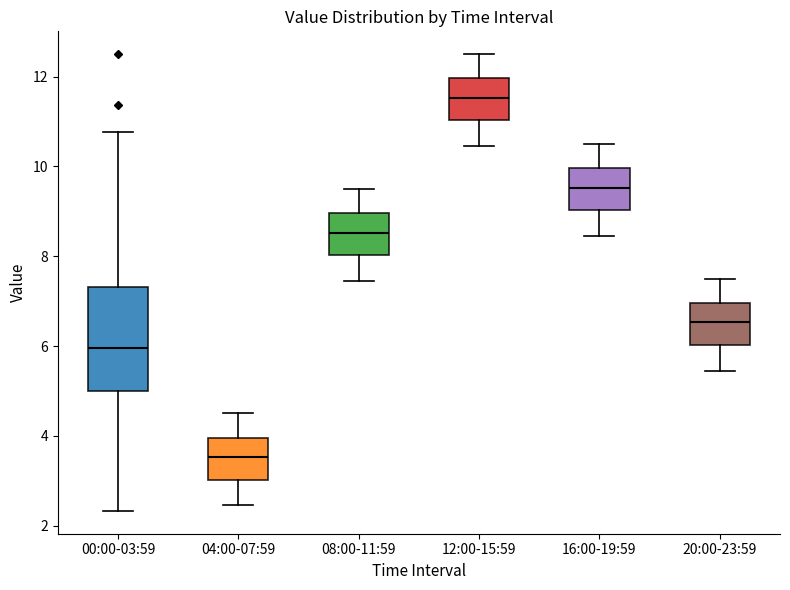

Reading left to right, read every box against the y-axis: the position of its median line, the range the box covers, and the ends of its whiskers. The values are not printed on the chart, so give them approximately, as read against the axis.

00:00-03:59: median 6.0, box 5.0 to 7.4, whiskers 2.4 to 10.8
04:00-07:59: median 3.6, box 3.0 to 4.0, whiskers 2.4 to 4.6
08:00-11:59: median 8.6, box 8.0 to 9.0, whiskers 7.4 to 9.6
12:00-15:59: median 11.6, box 11.0 to 12.0, whiskers 10.4 to 12.6
16:00-19:59: median 9.6, box 9.0 to 10.0, whiskers 8.4 to 10.6
20:00-23:59: median 6.6, box 6.0 to 7.0, whiskers 5.4 to 7.6